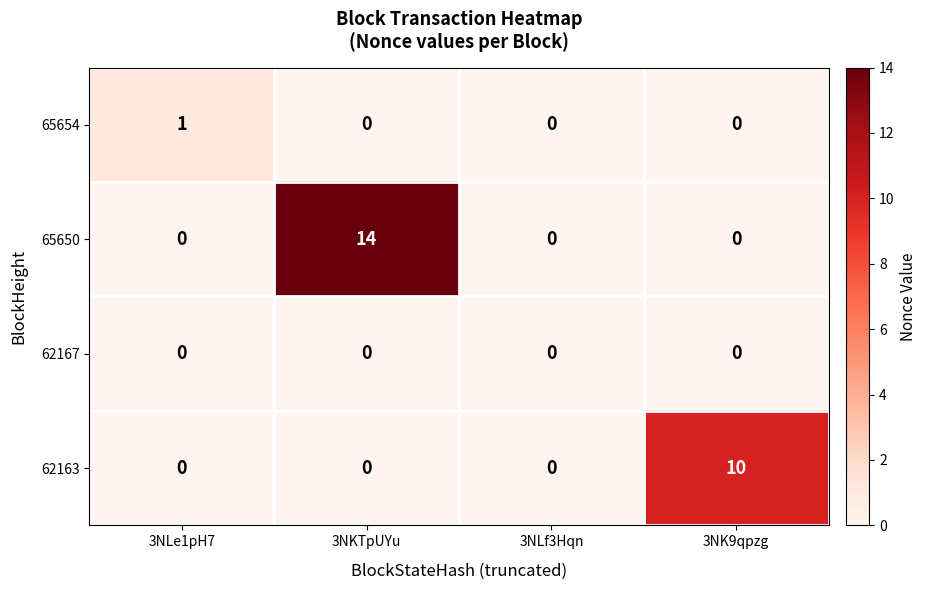

Reading right to left, transcribe all the data shown in this chart.

65654: 3NK9qpzg=0	3NLf3Hqn=0	3NKTpUYu=0	3NLe1pH7=1
65650: 3NK9qpzg=0	3NLf3Hqn=0	3NKTpUYu=14	3NLe1pH7=0
62167: 3NK9qpzg=0	3NLf3Hqn=0	3NKTpUYu=0	3NLe1pH7=0
62163: 3NK9qpzg=10	3NLf3Hqn=0	3NKTpUYu=0	3NLe1pH7=0